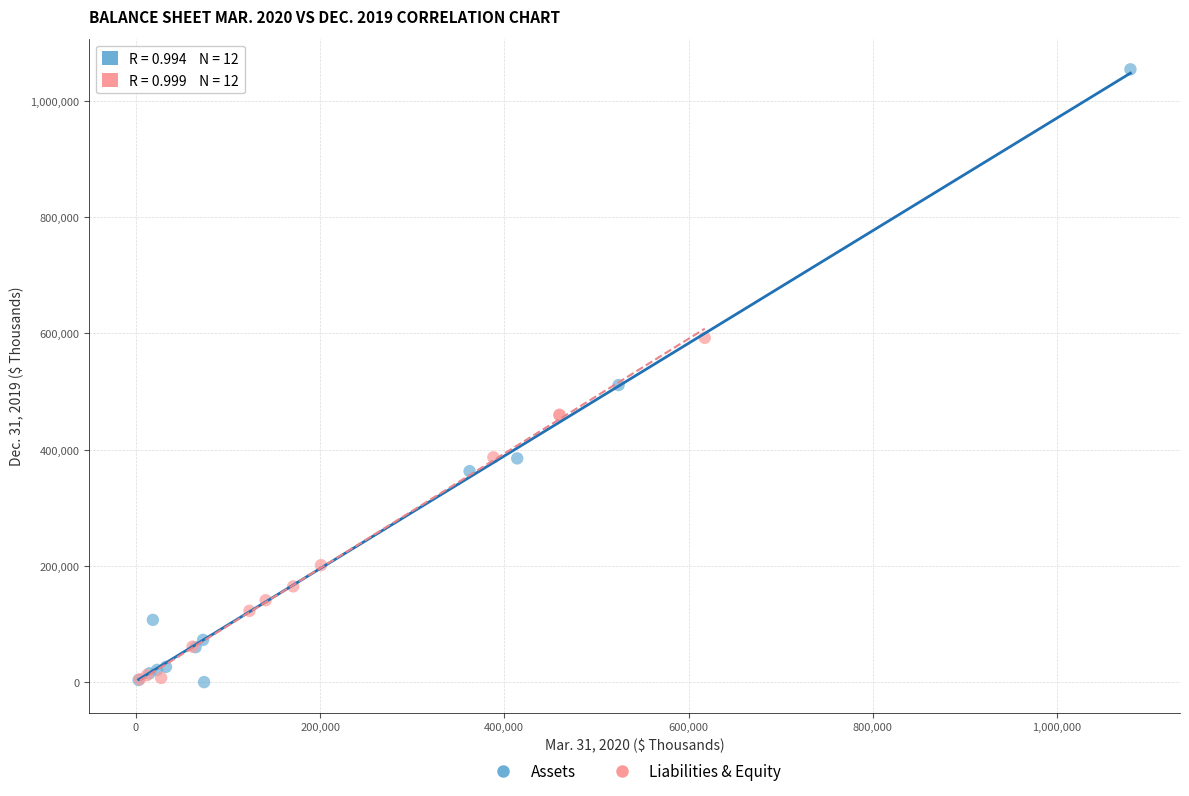

Which series has the largest Y range (max minus min)?

Assets